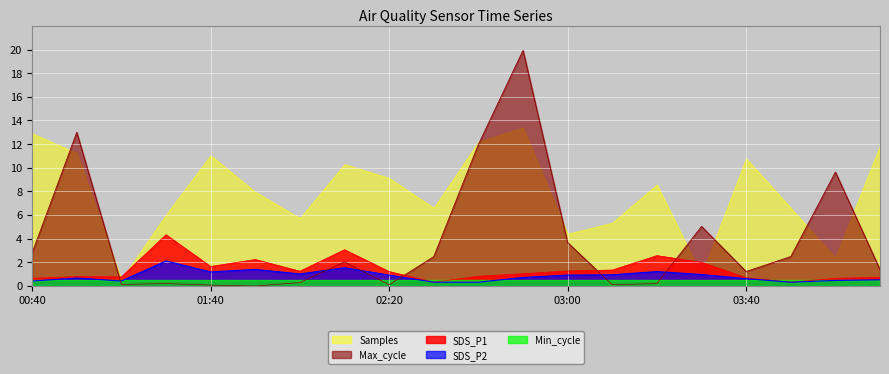

List the series in order of their peak value, highest first.

Max_cycle, Samples, SDS_P1, SDS_P2, Min_cycle